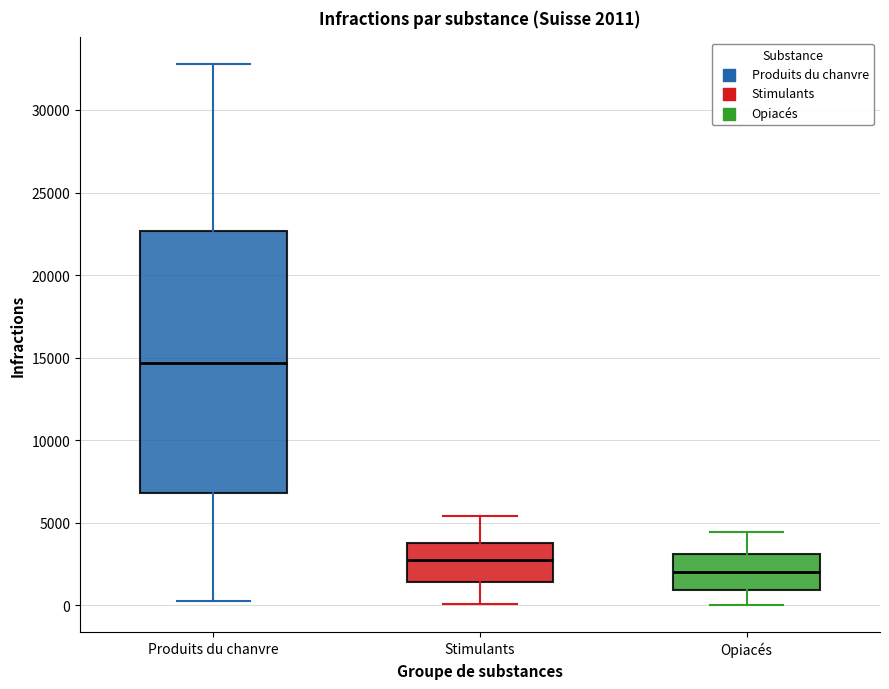

Which box's median line is the highest?

Produits du chanvre